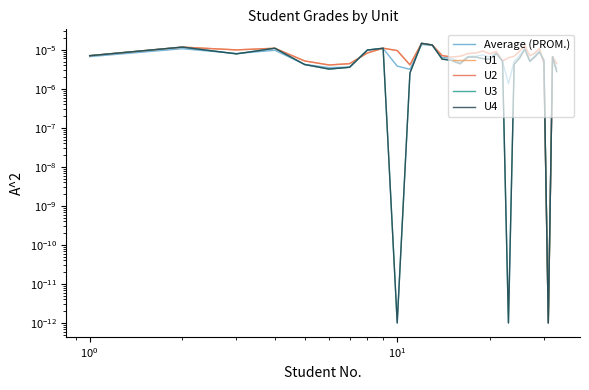

After their last crossing, which series has the higher values: U2 or Average (PROM.)?

Average (PROM.)